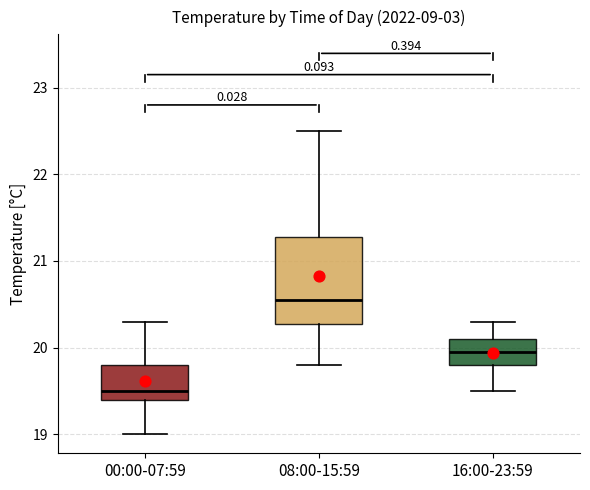

Reading left to right, read every box against the y-axis: the position of its median line, the range the box covers, and the ends of its whiskers. The values are not printed on the chart, so give them approximately, as read against the axis.

00:00-07:59: median 19.5, box 19.4 to 19.8, whiskers 19.0 to 20.3
08:00-15:59: median 20.6, box 20.3 to 21.3, whiskers 19.8 to 22.5
16:00-23:59: median 20.0, box 19.8 to 20.1, whiskers 19.5 to 20.3